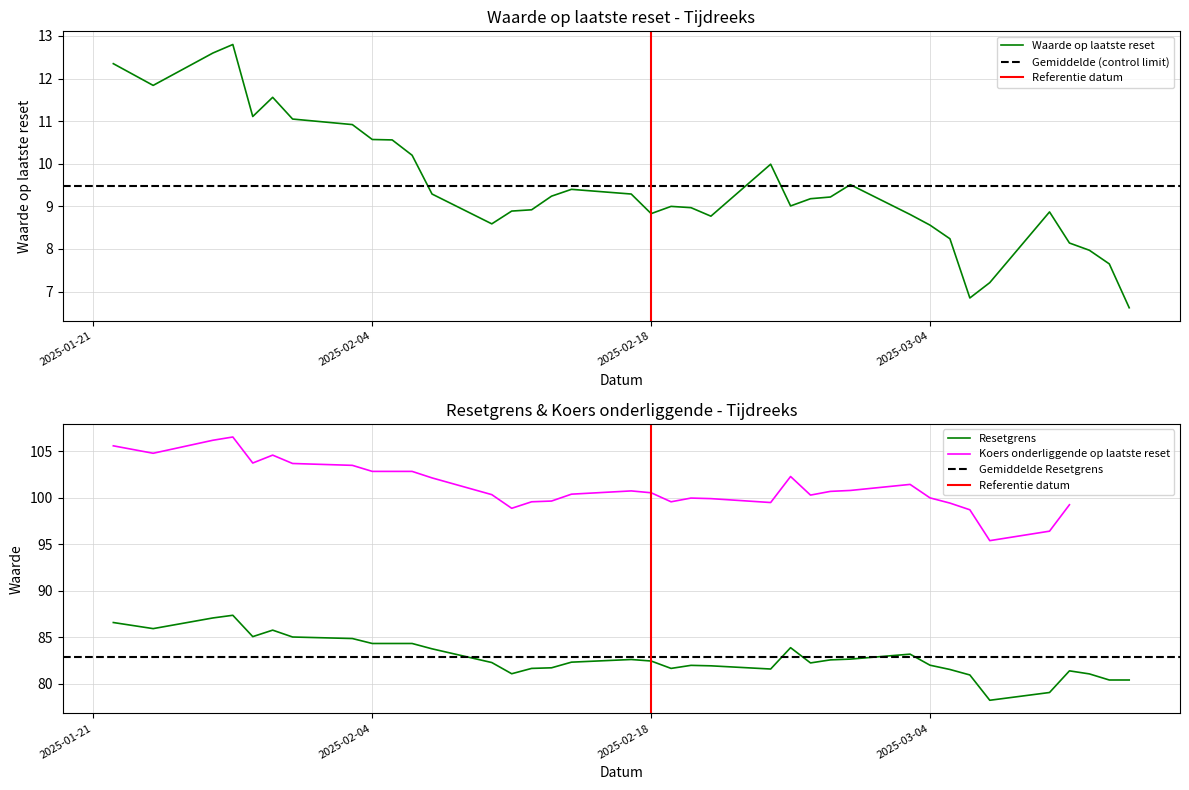

What is the minimum value for Waarde op laatste reset?

6.6